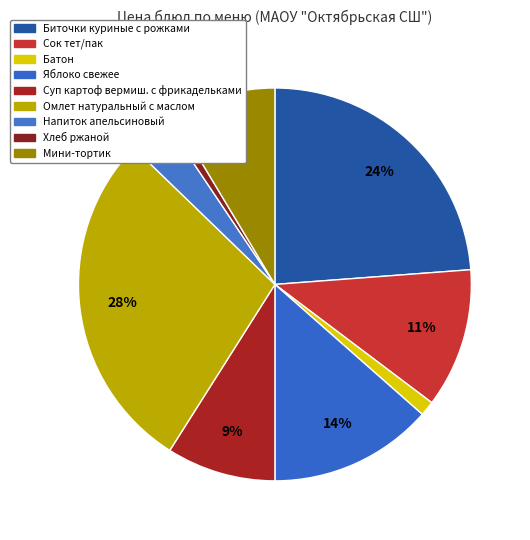

Count the number of slices in the pie.

9